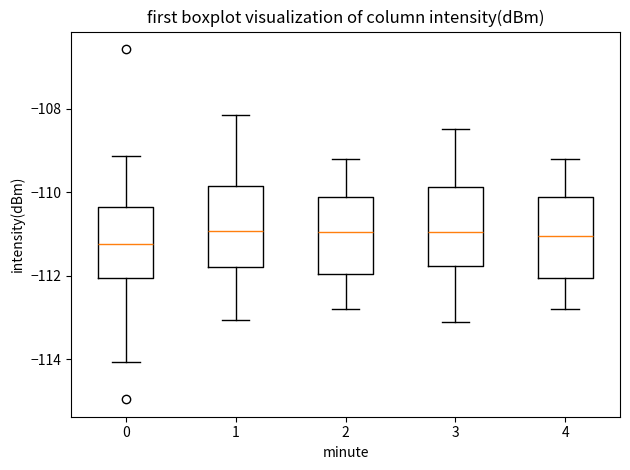

Where does the upper whisker of the box at x = 3 end on the y-axis? The values are not printed on the chart, so give them approximately, as read against the axis.

-108.4